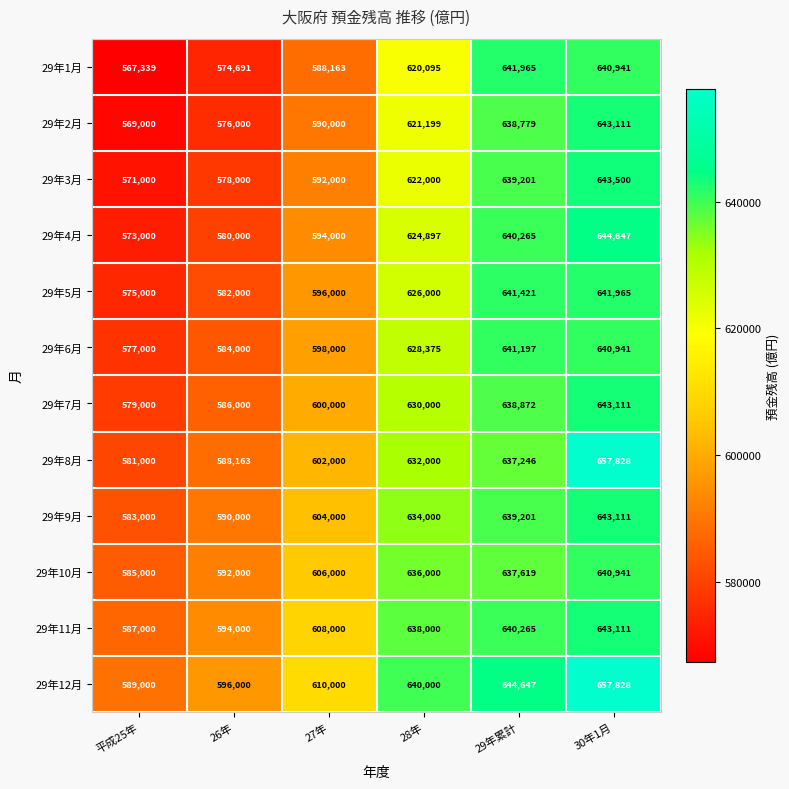

Is the value of 29年7月 at 26年 greater than the value of 29年3月 at 30年1月?

No